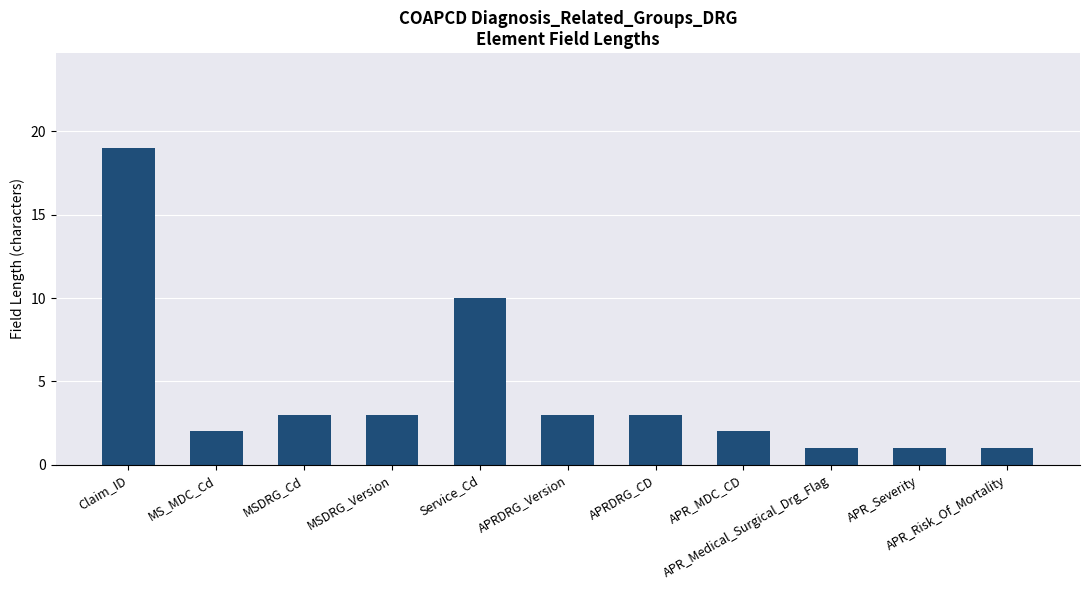

Are the bars horizontal?

No